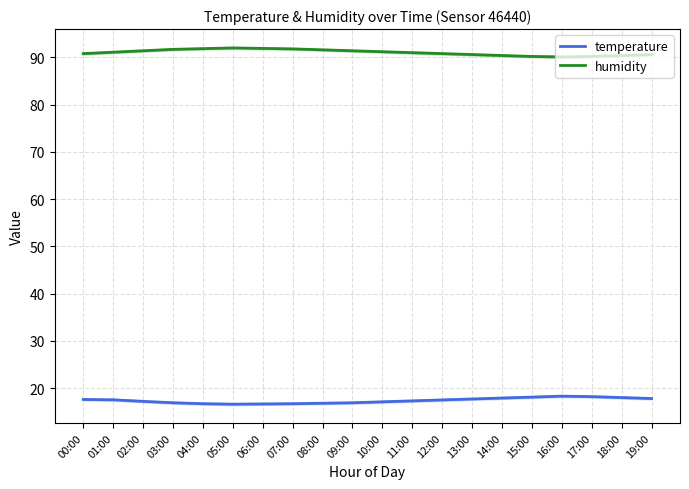

How many lines are shown in the chart?

2